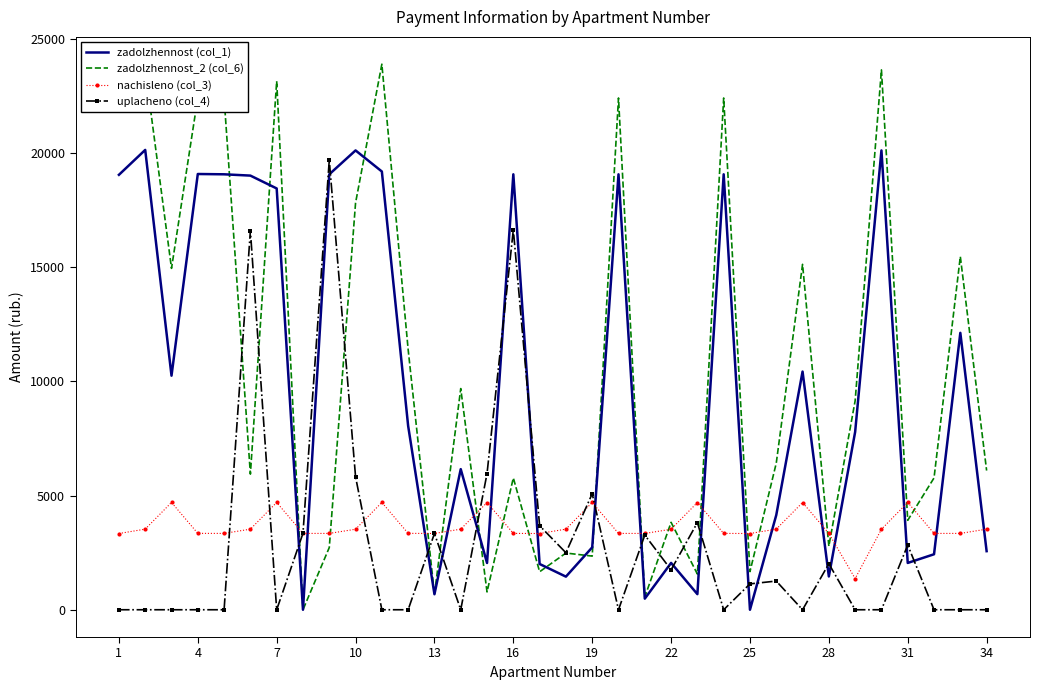

Count the number of categories in the chart.

34